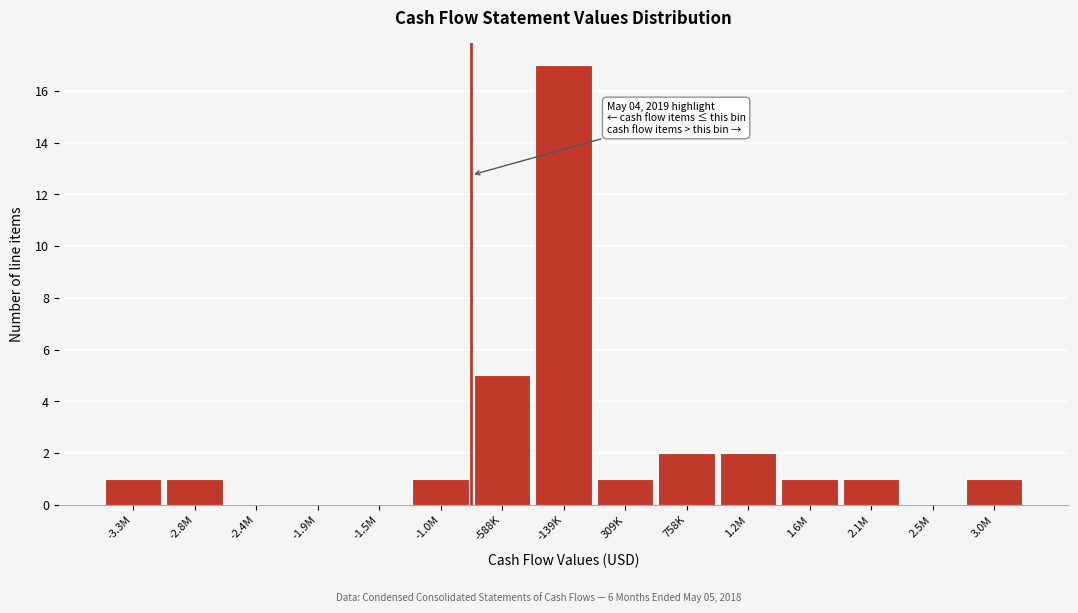

Reading left to right, transcribe all the data shown in this chart.

-3.3M=1	-2.8M=1	-2.4M=0	-1.9M=0	-1.5M=0	-1.0M=1	-588K=5	-139K=17	309K=1	758K=2	1.2M=2	1.6M=1	2.1M=1	2.5M=0	3.0M=1